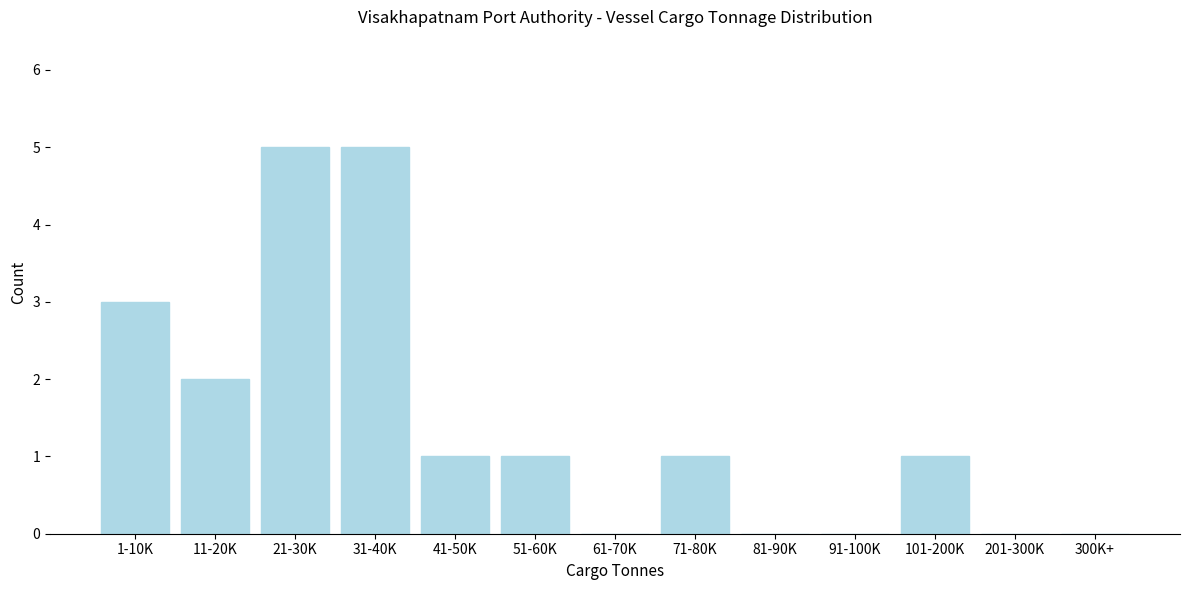

Reading left to right, extract all data points from this chart.

1-10K=3	11-20K=2	21-30K=5	31-40K=5	41-50K=1	51-60K=1	61-70K=0	71-80K=1	81-90K=0	91-100K=0	101-200K=1	201-300K=0	300K+=0